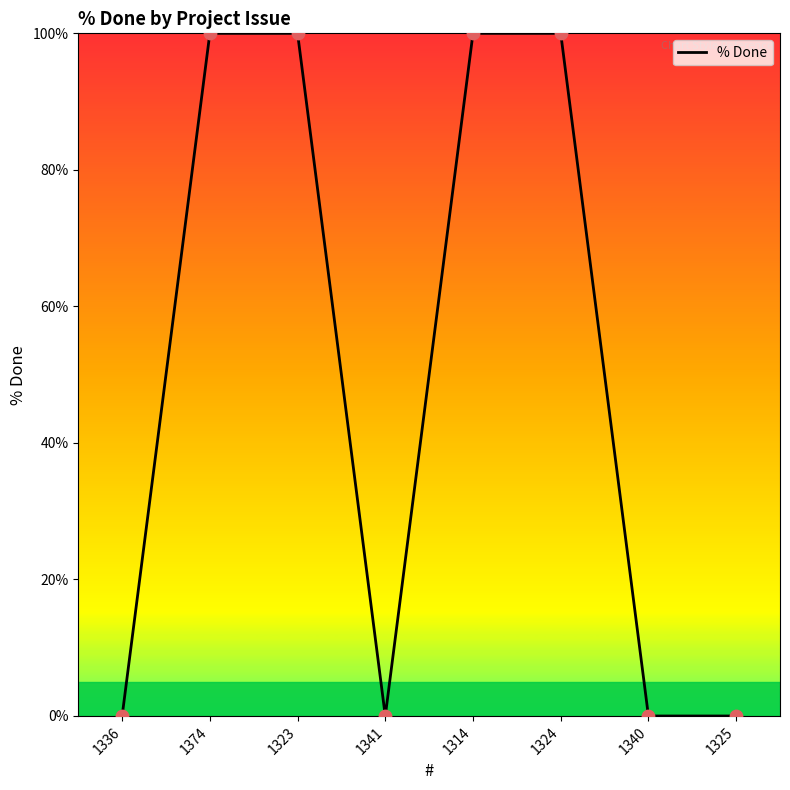

Which has a higher value, 1340 or 1374?

1374